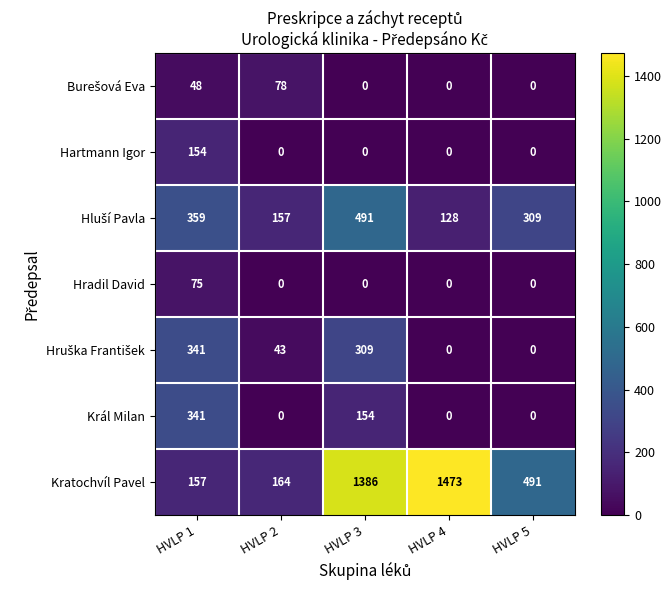

How many data points does each series have?

5